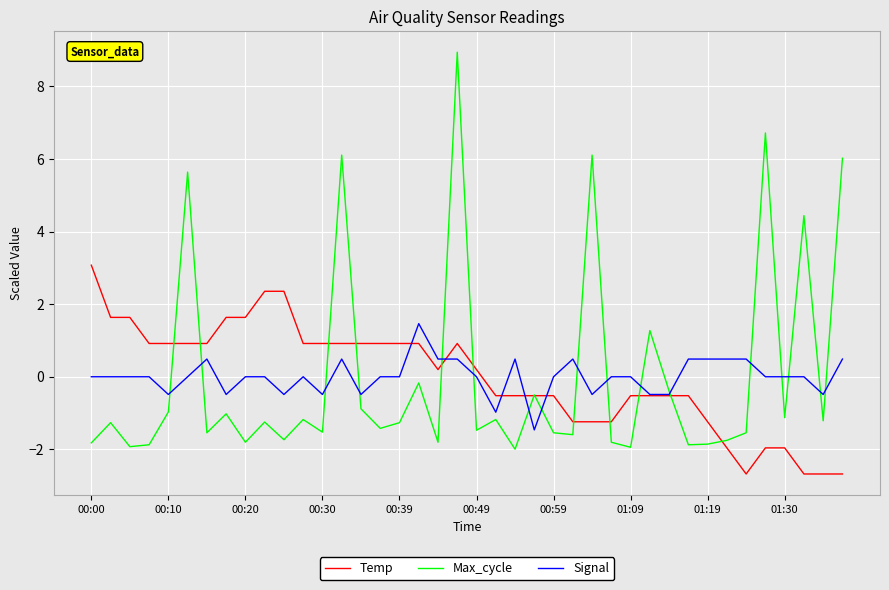

Which series has the widest spread of values?

Max_cycle